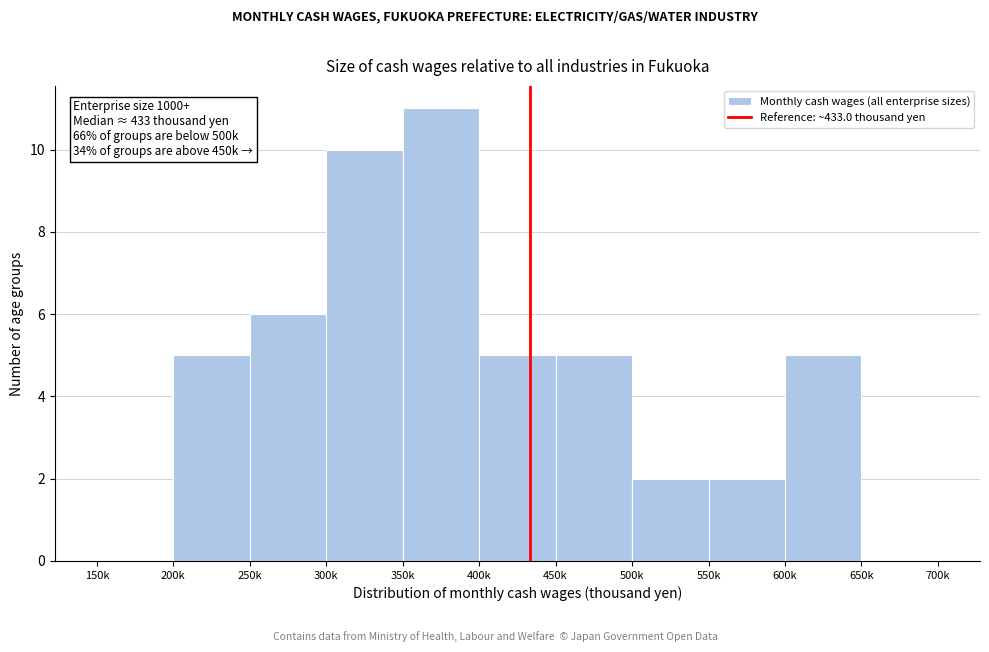

Reading left to right, transcribe all the data shown in this chart.

150k=0	200k=5	250k=6	300k=10	350k=11	400k=5	450k=5	500k=2	550k=2	600k=5	650k=0